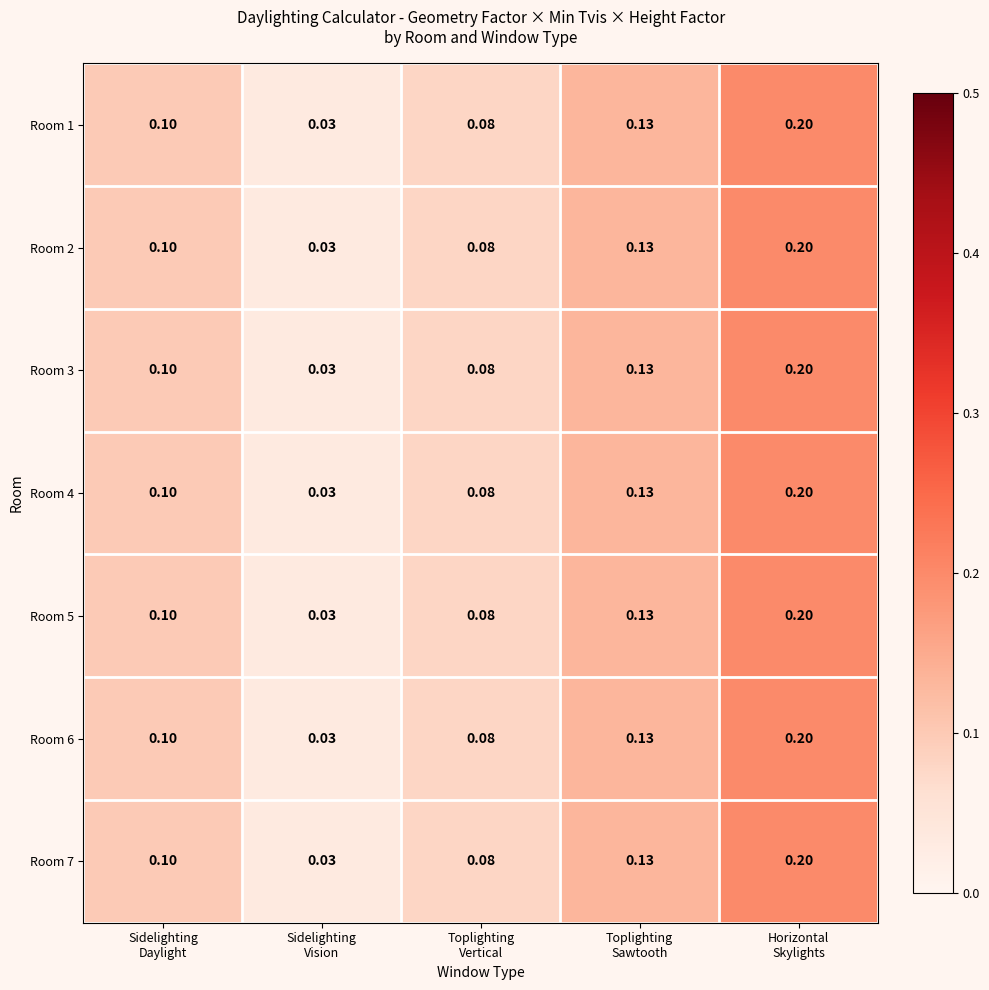

How many distinct data groups are displayed?

7